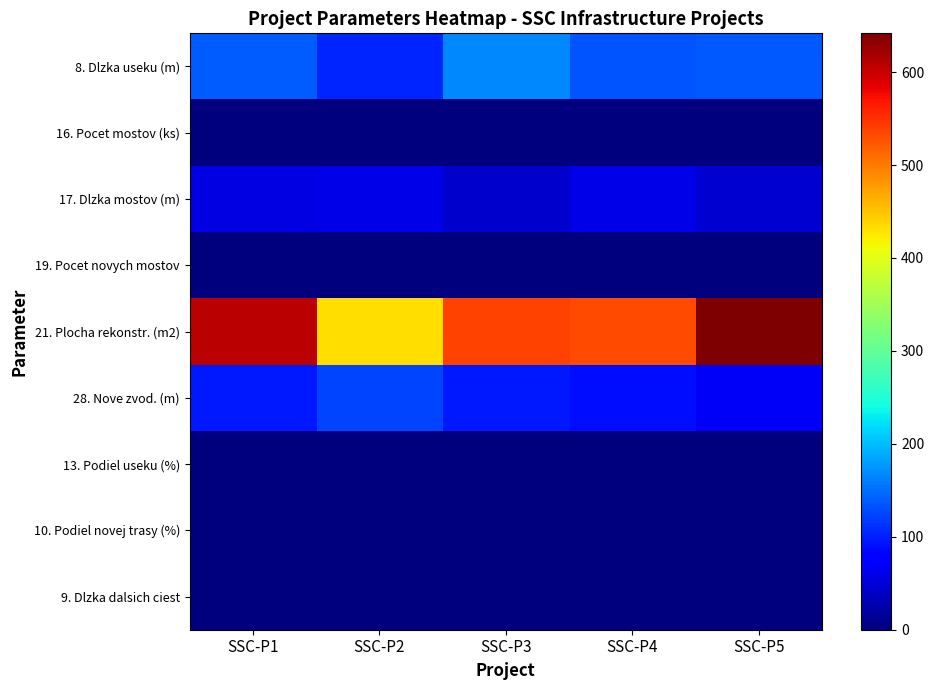

What is the maximum value shown in the chart?

641.7